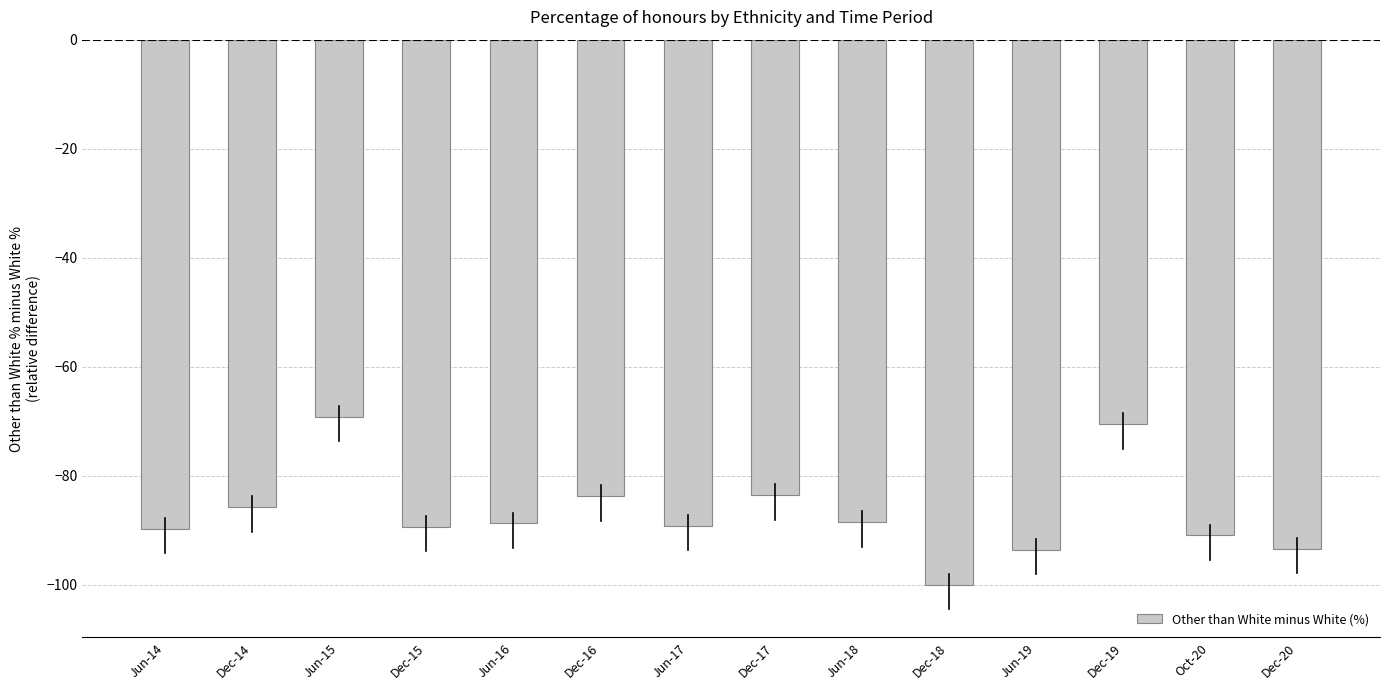

What is the change in value from Dec-17 to Oct-20?

-7.4